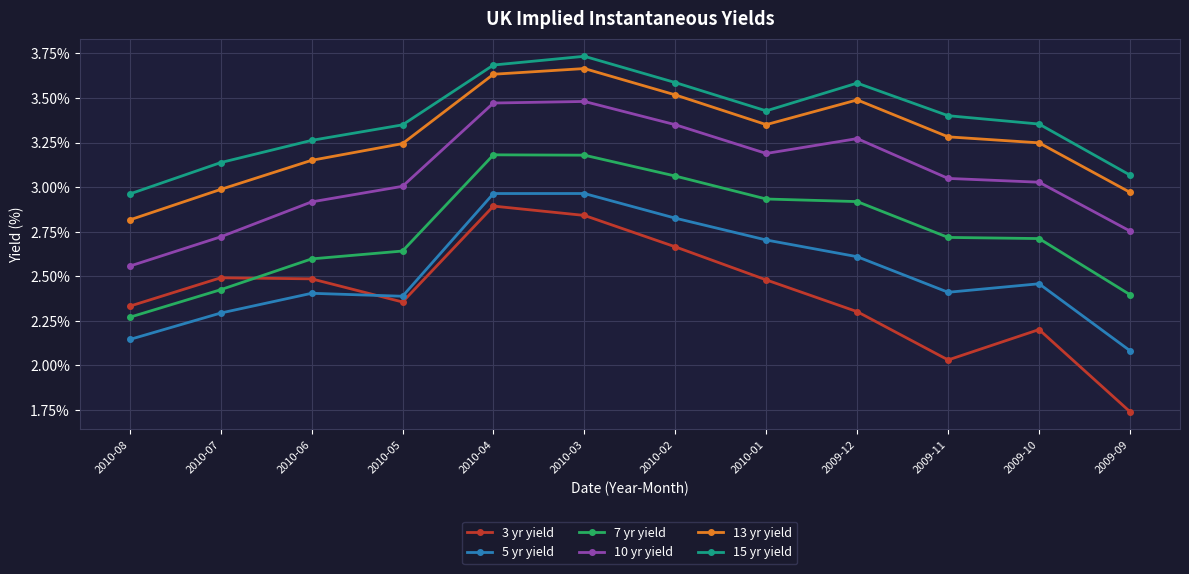

At which label does 15 yr yield first exceed 3?

2010-07